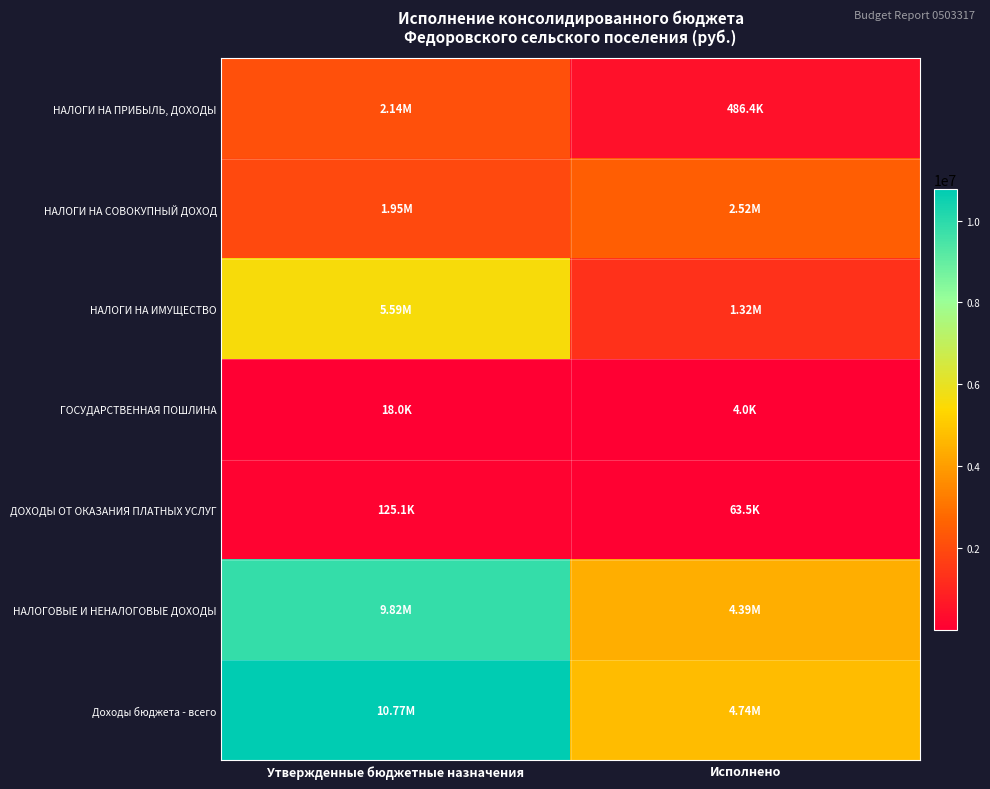

Reading right to left, transcribe all the data shown in this chart.

НАЛОГИ НА ПРИБЫЛЬ, ДОХОДЫ: Исполнено=486422.0	Утвержденные бюджетные назначения=2140300.0
НАЛОГИ НА СОВОКУПНЫЙ ДОХОД: Исполнено=2519630.8	Утвержденные бюджетные назначения=1954000.0
НАЛОГИ НА ИМУЩЕСТВО: Исполнено=1319156.7	Утвержденные бюджетные назначения=5585100.0
ГОСУДАРСТВЕННАЯ ПОШЛИНА: Исполнено=3990.0	Утвержденные бюджетные назначения=18000.0
ДОХОДЫ ОТ ОКАЗАНИЯ ПЛАТНЫХ УСЛУГ: Исполнено=63504.3	Утвержденные бюджетные назначения=125100.0
НАЛОГОВЫЕ И НЕНАЛОГОВЫЕ ДОХОДЫ: Исполнено=4392703.7	Утвержденные бюджетные назначения=9823000.0
Доходы бюджета - всего: Исполнено=4744038.0	Утвержденные бюджетные назначения=10772700.0